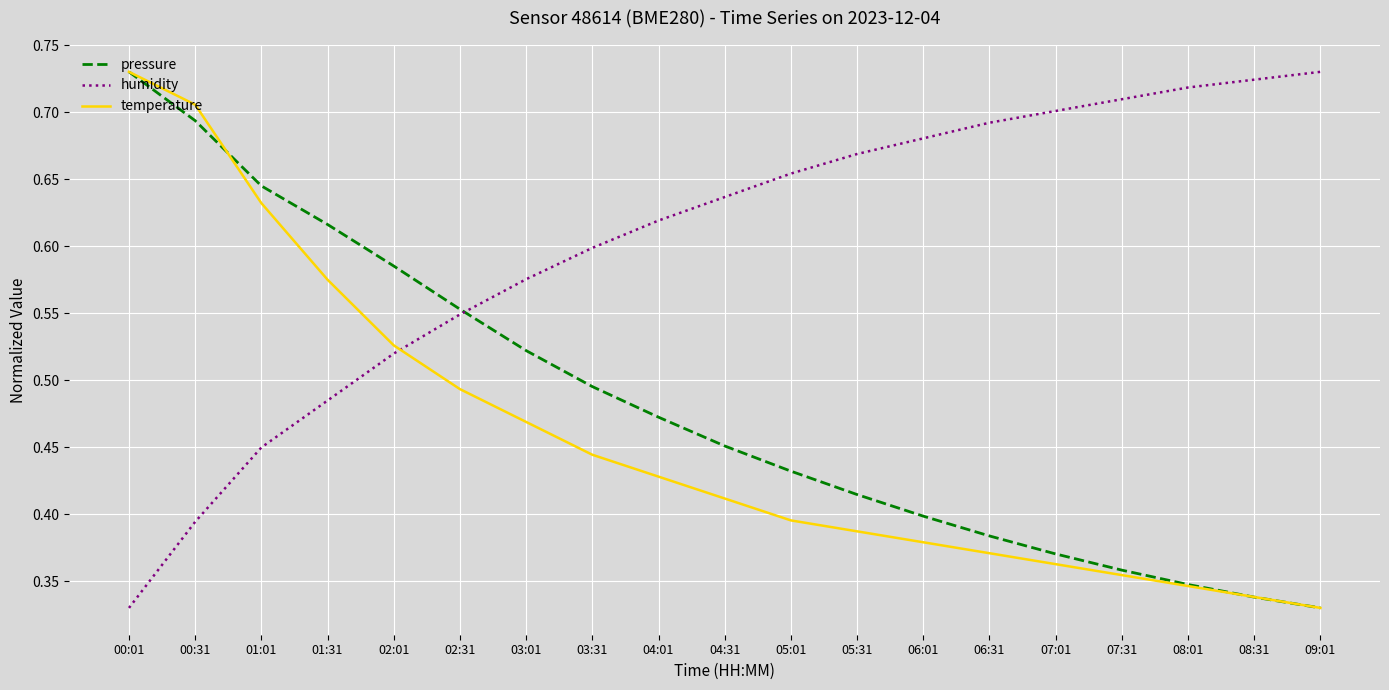

What position from the right is 07:31?

4